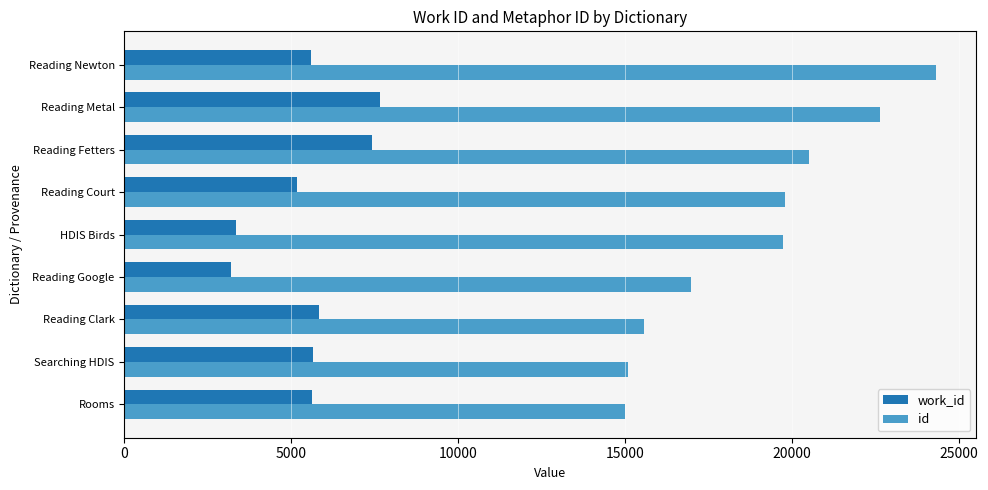

The id series shows 7625 at Reading Clark. True or false?

False